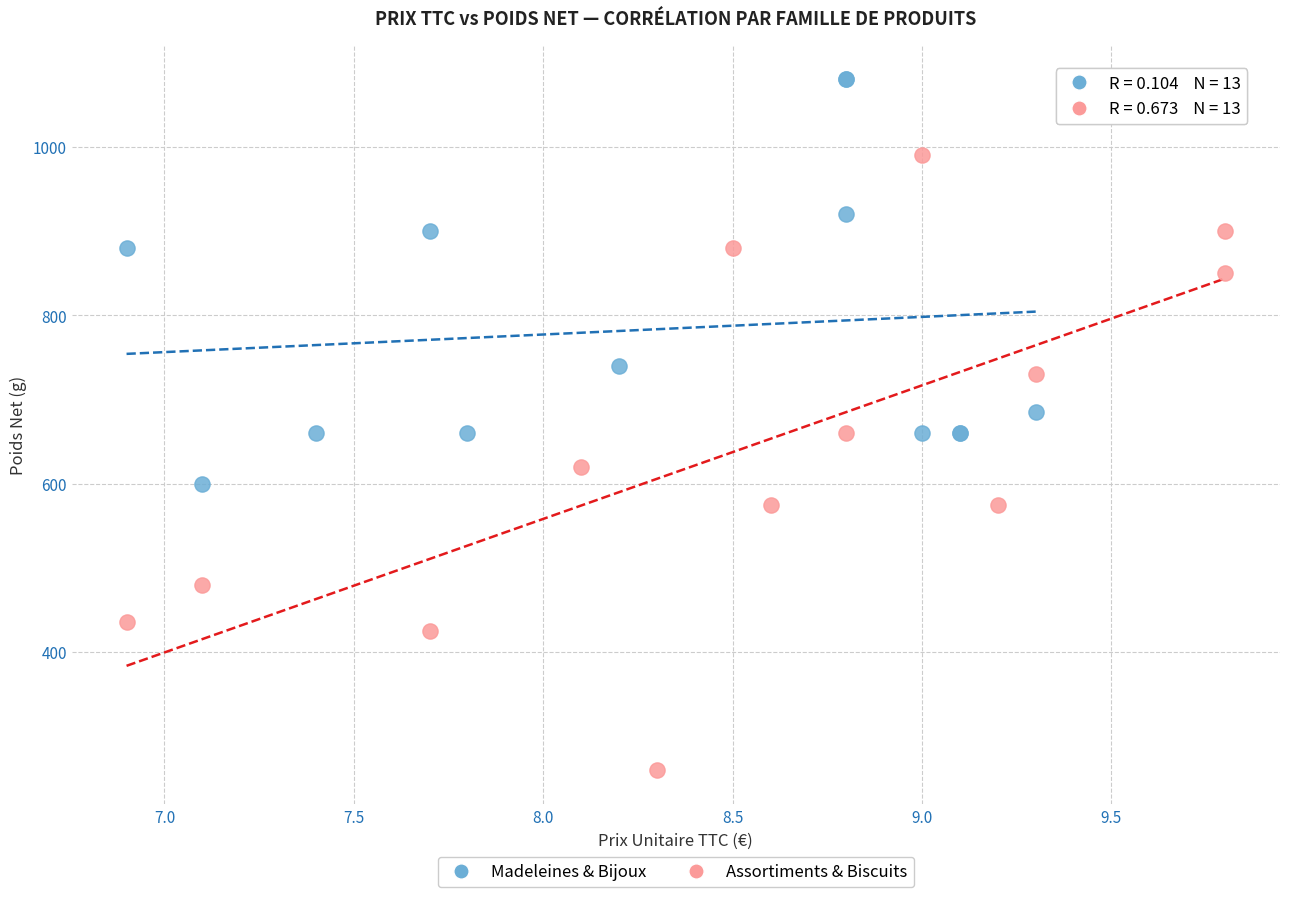

Which series contains the lowest Y value?

Assortiments & Biscuits